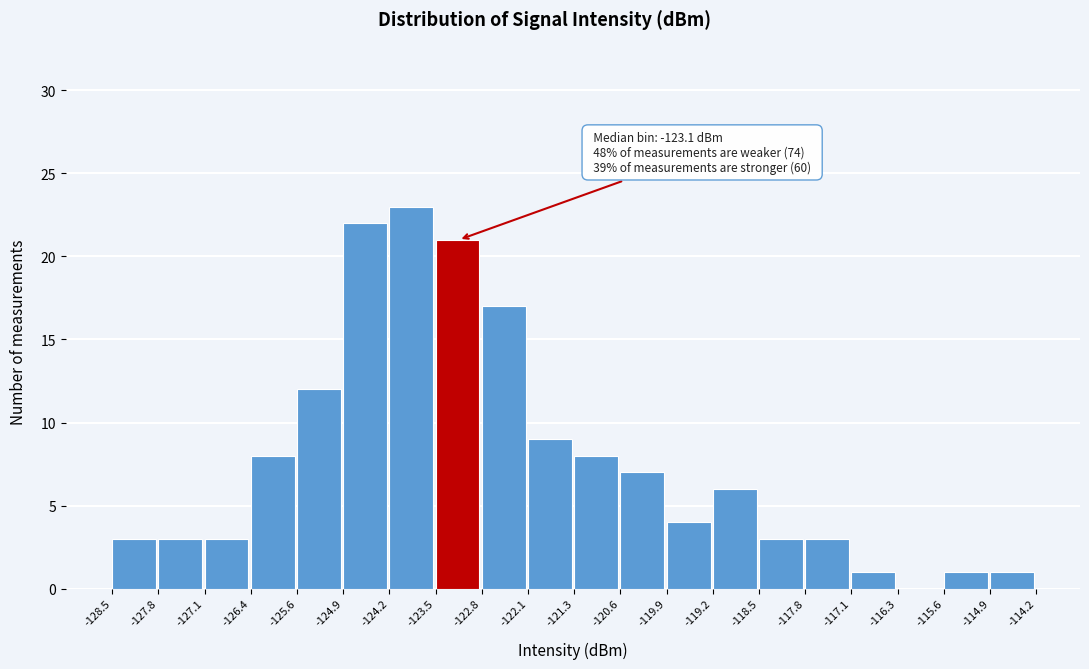

Over which range of the x-axis is the bar tallest?

-124.2 to -123.5